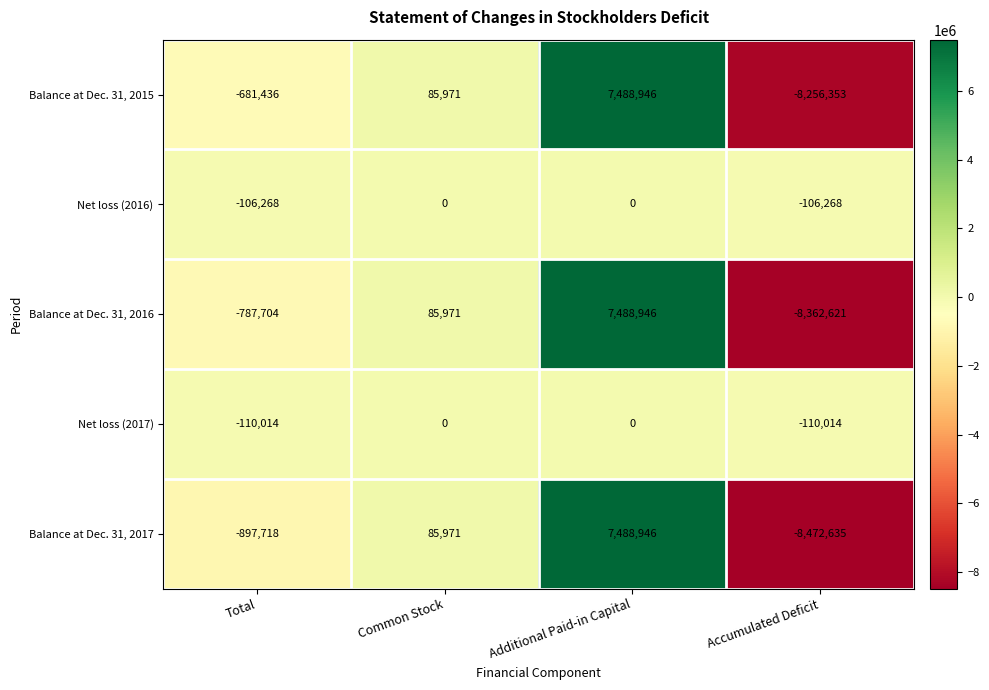

What value does the Balance at Dec. 31, 2015 series have at Total, to the nearest 10?

-681440